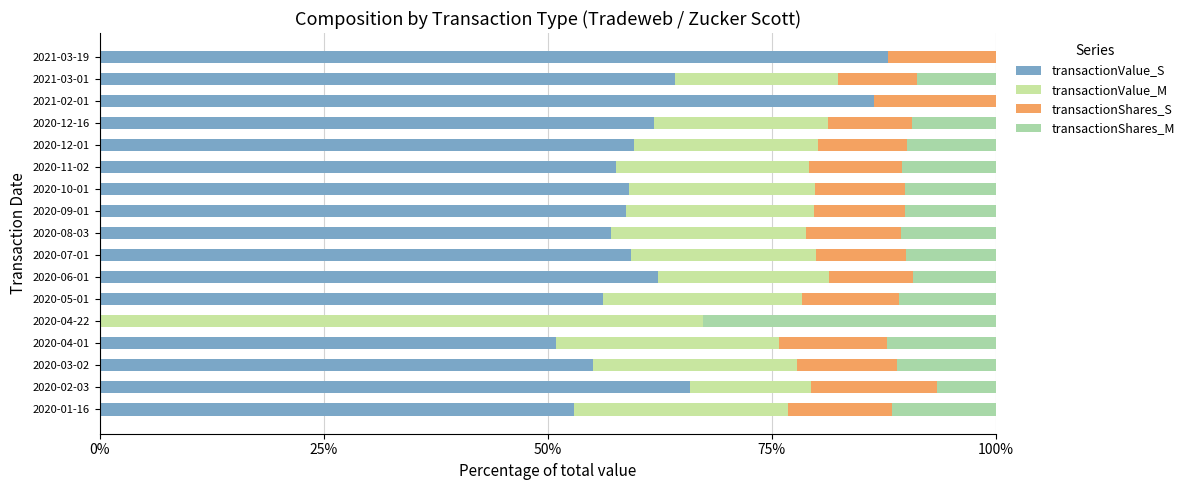

What position from the left is 2020-04-22?

5